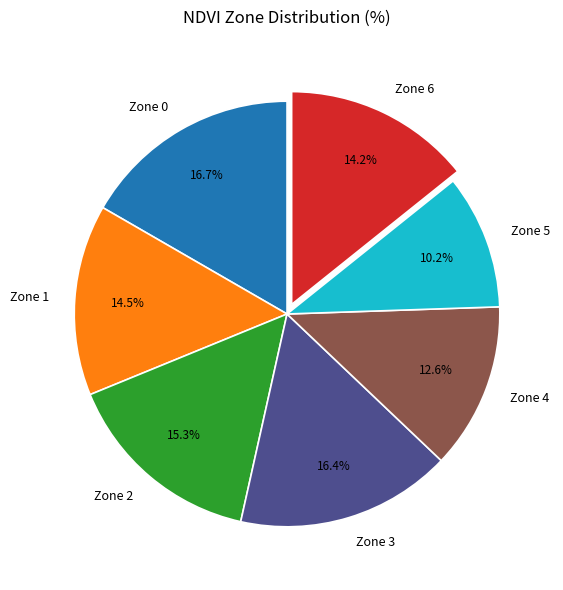

Approximately how many times larger is the value at Zone 6 compared to Zone 5?

1.4